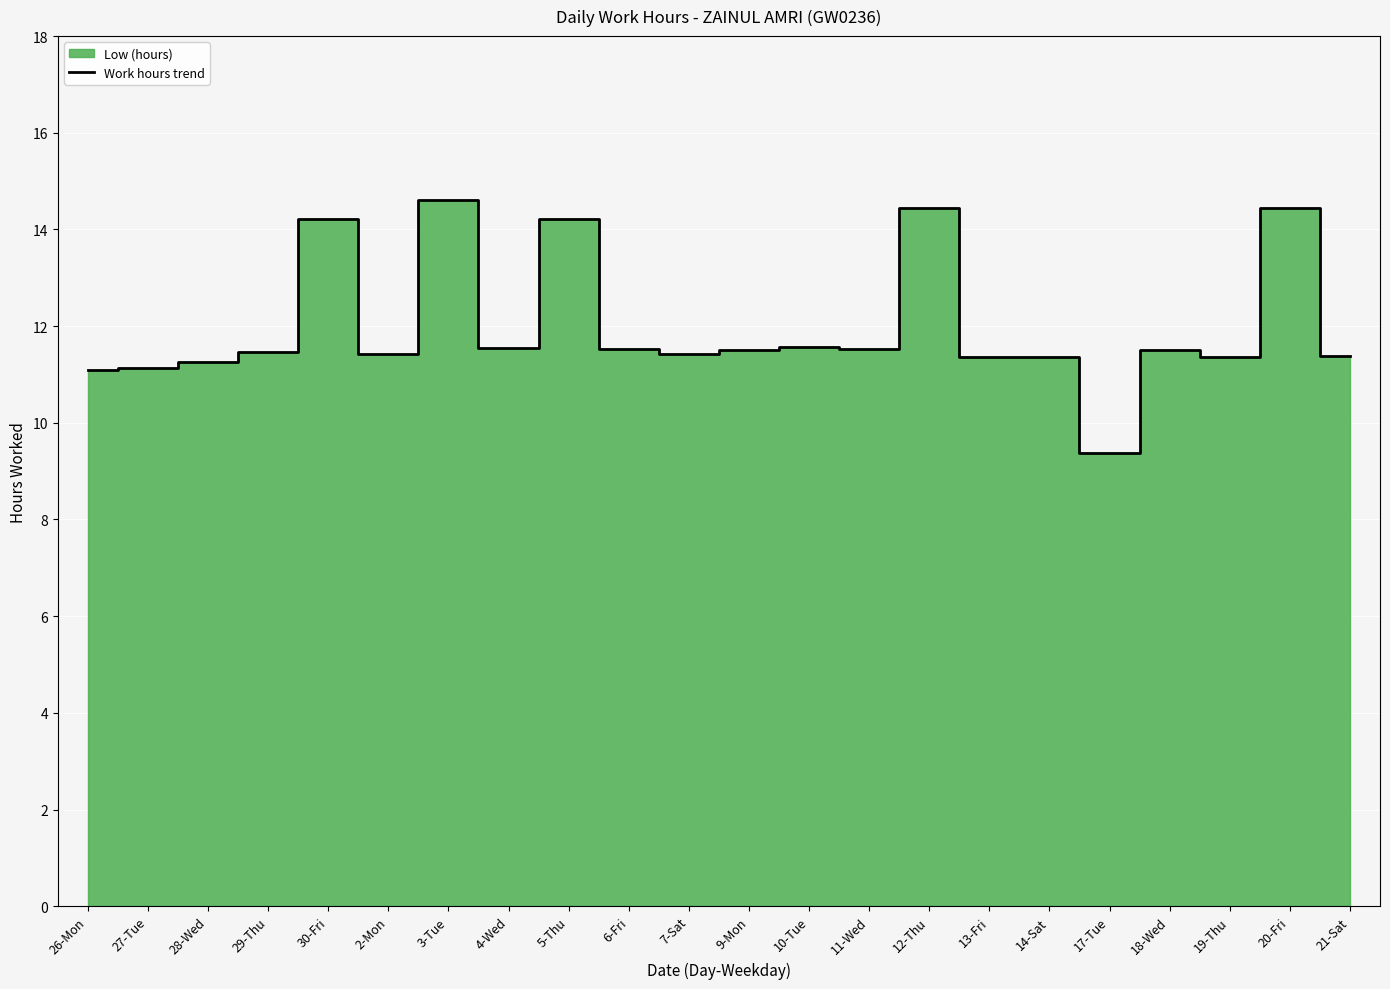

What is the label of the 22nd point from the right?

26-Mon